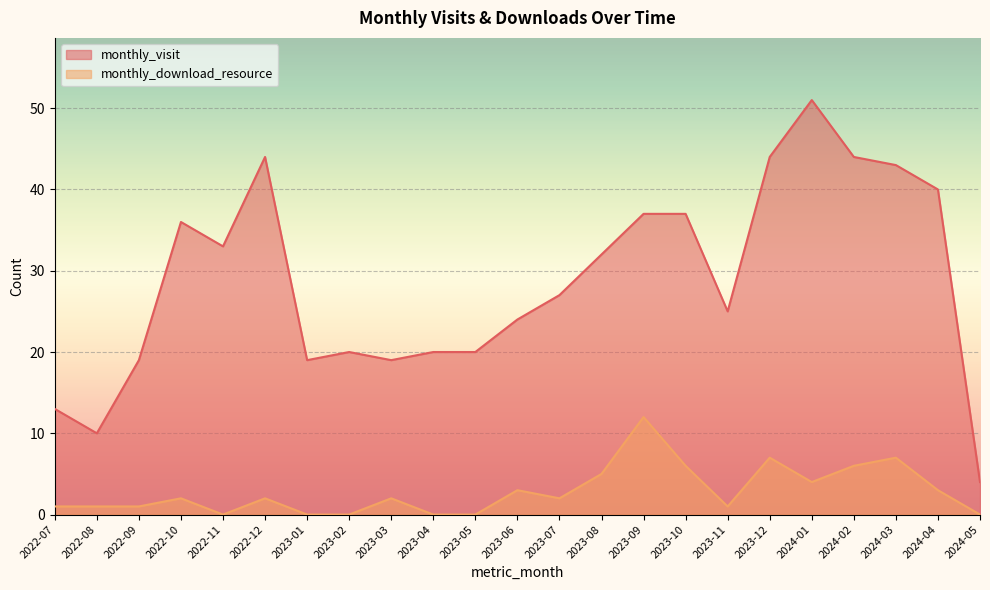

How many lines are shown in the chart?

2